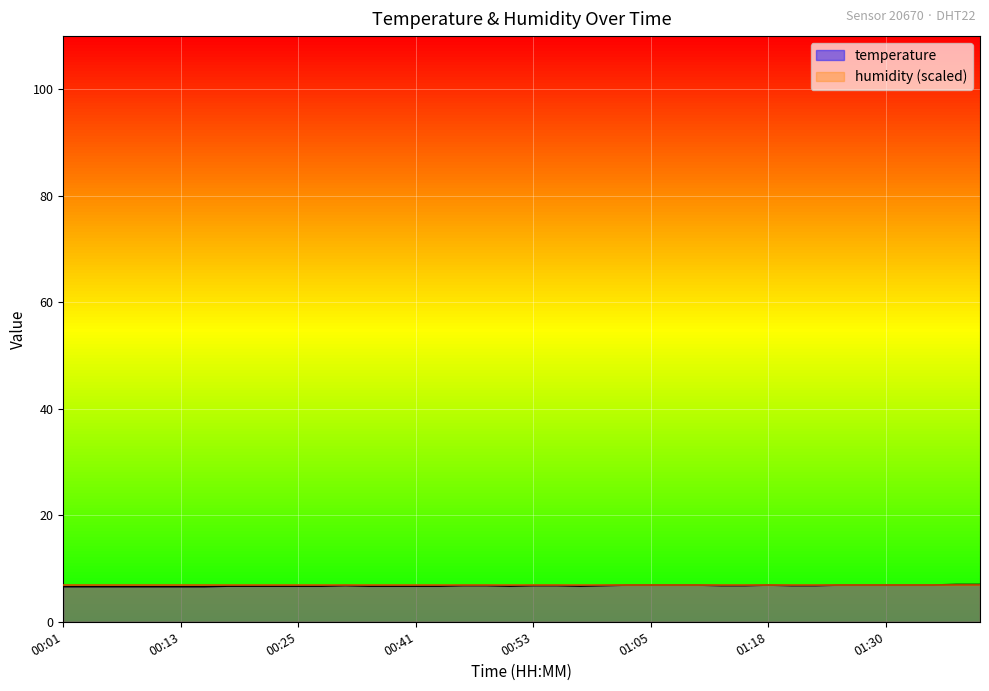

How many points are higher than both their immediate neighbors (excluding endpoints)?

2